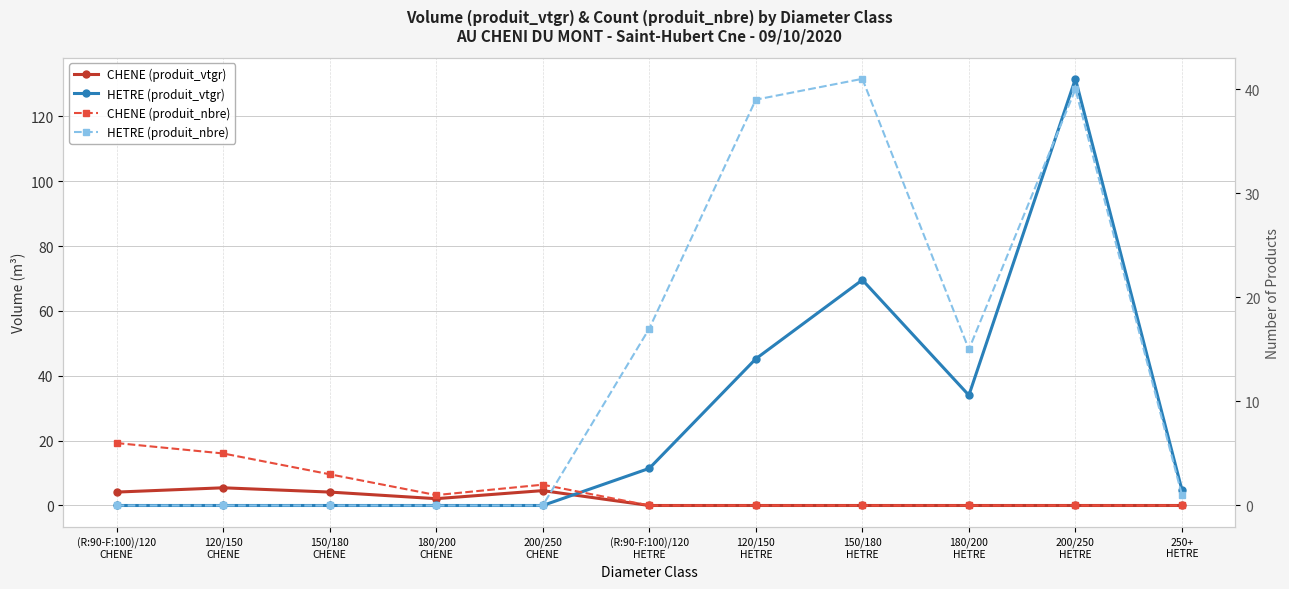

In HETRE (produit_nbre), how many points are lower than both neighbors (excluding endpoints)?

1